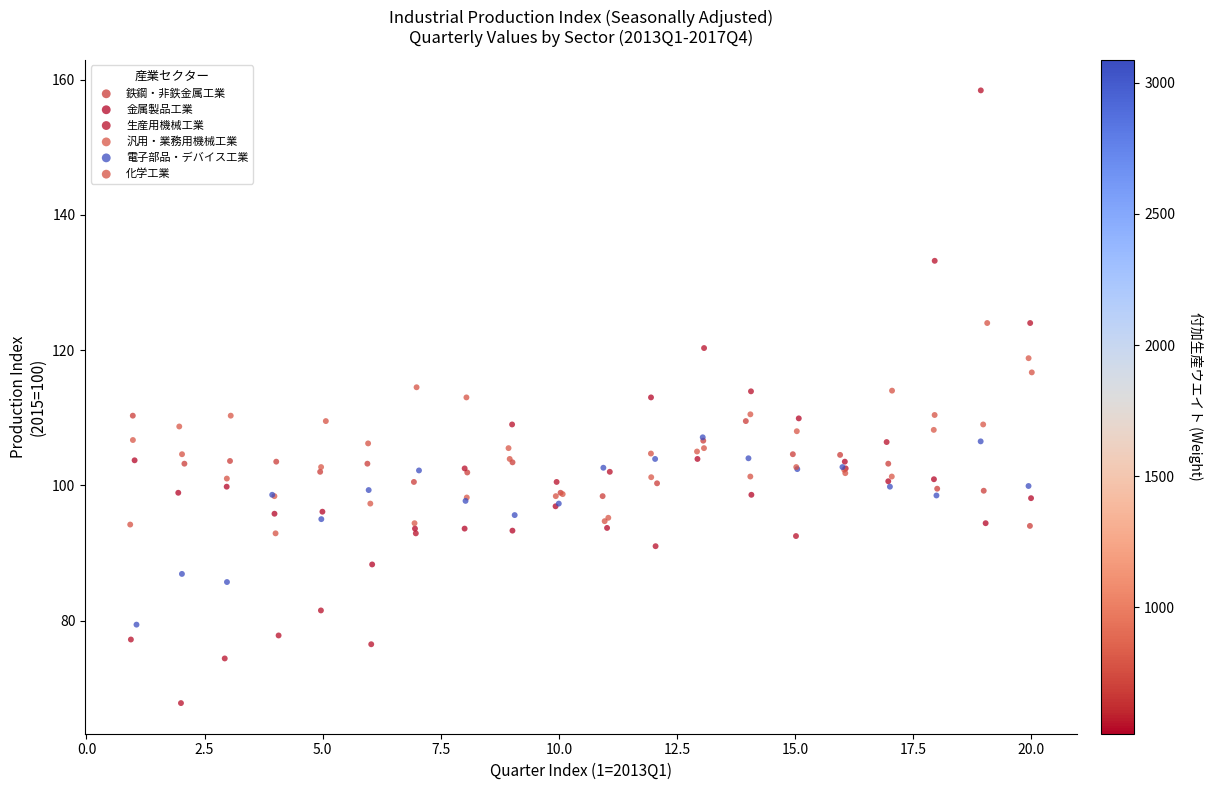

Which series reaches the maximum Y coordinate?

生産用機械工業